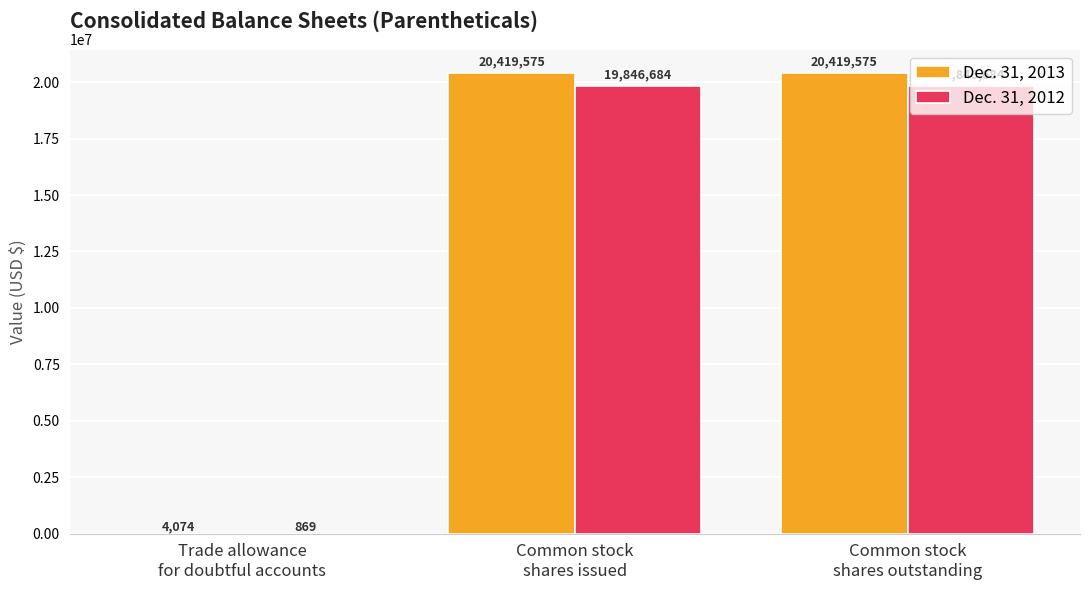

What is the spread (max minus min) of values at Common stock
shares issued?

572891